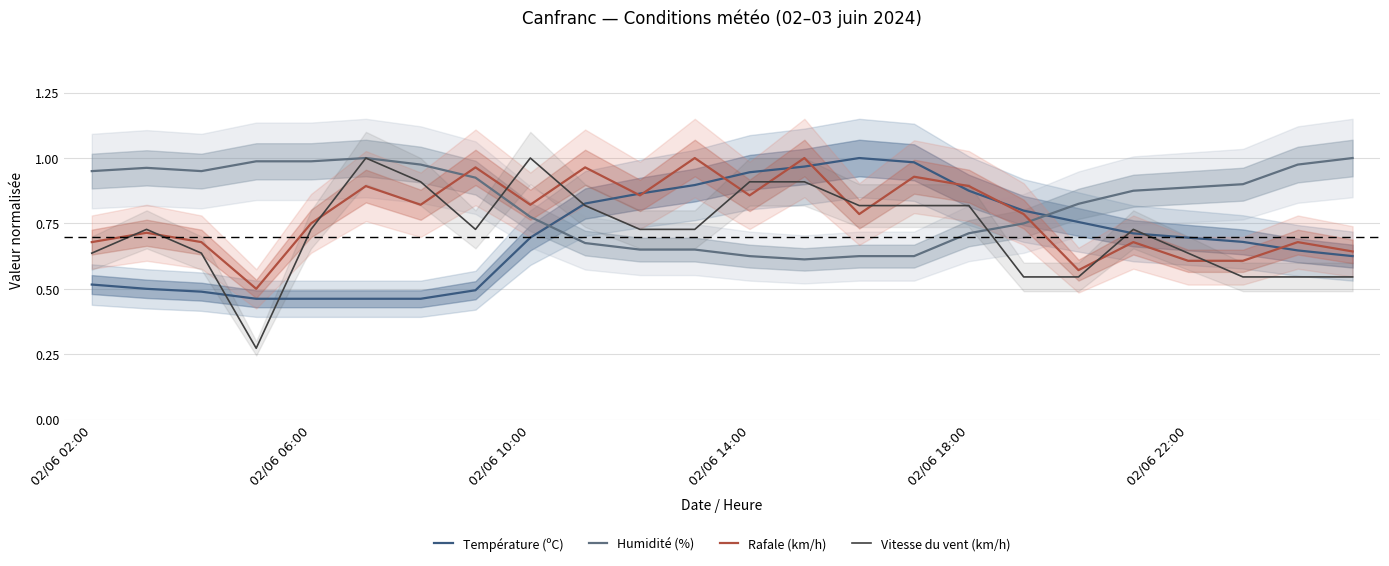

True or false: Température (ºC) and Humidité (%) cross at least once.

True